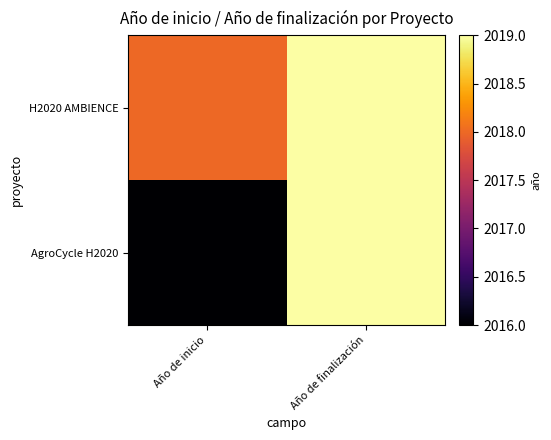

Which series changed the most between Año de inicio and Año de finalización?

AgroCycle H2020